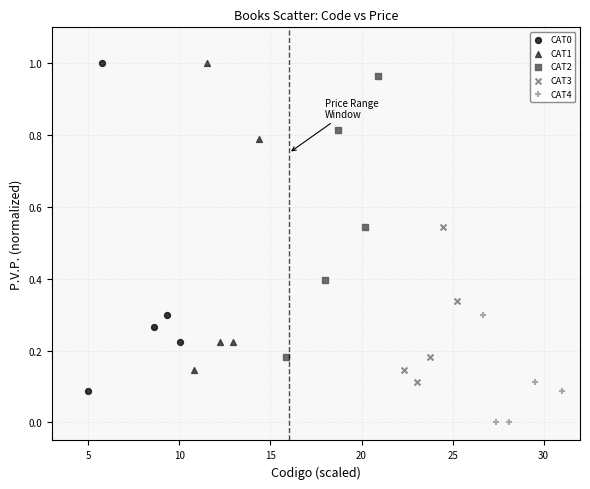

Which series reaches the minimum Y coordinate?

CAT4